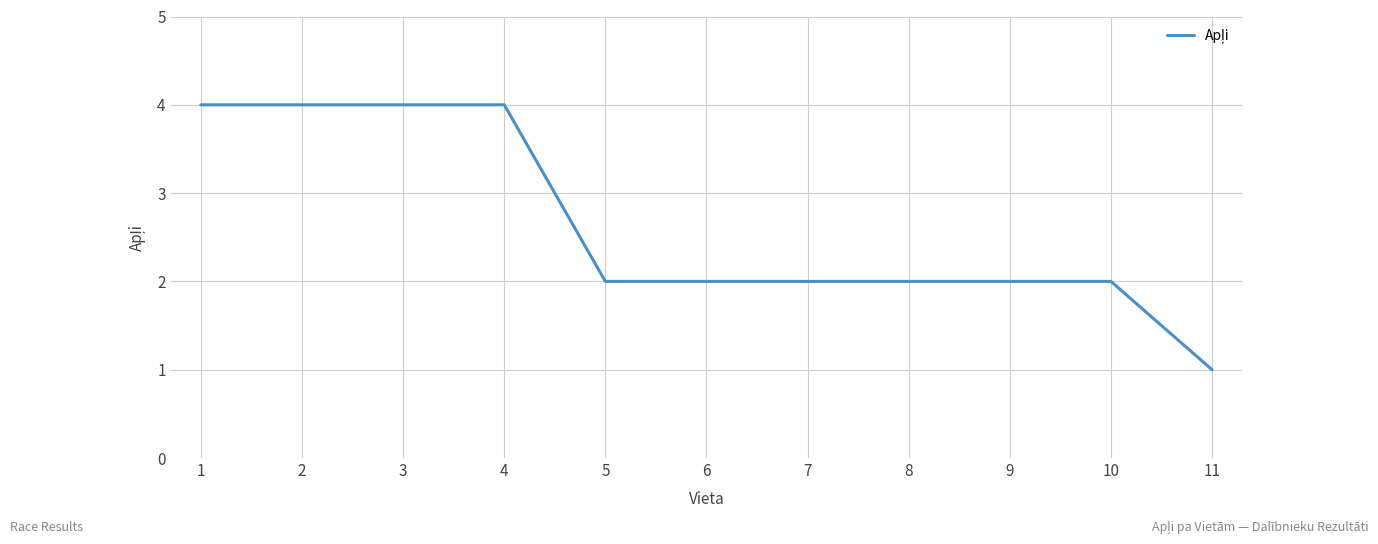

What is the ratio of the value at 10 to the value at 7?

1.0